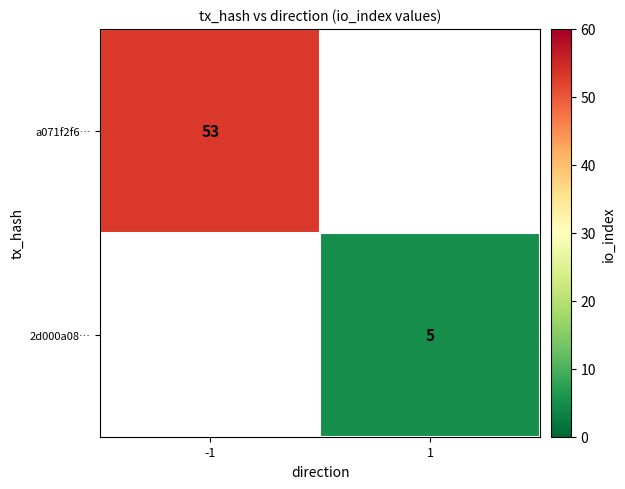

The value of a071f2f6… at -1 is 85. True or false?

False